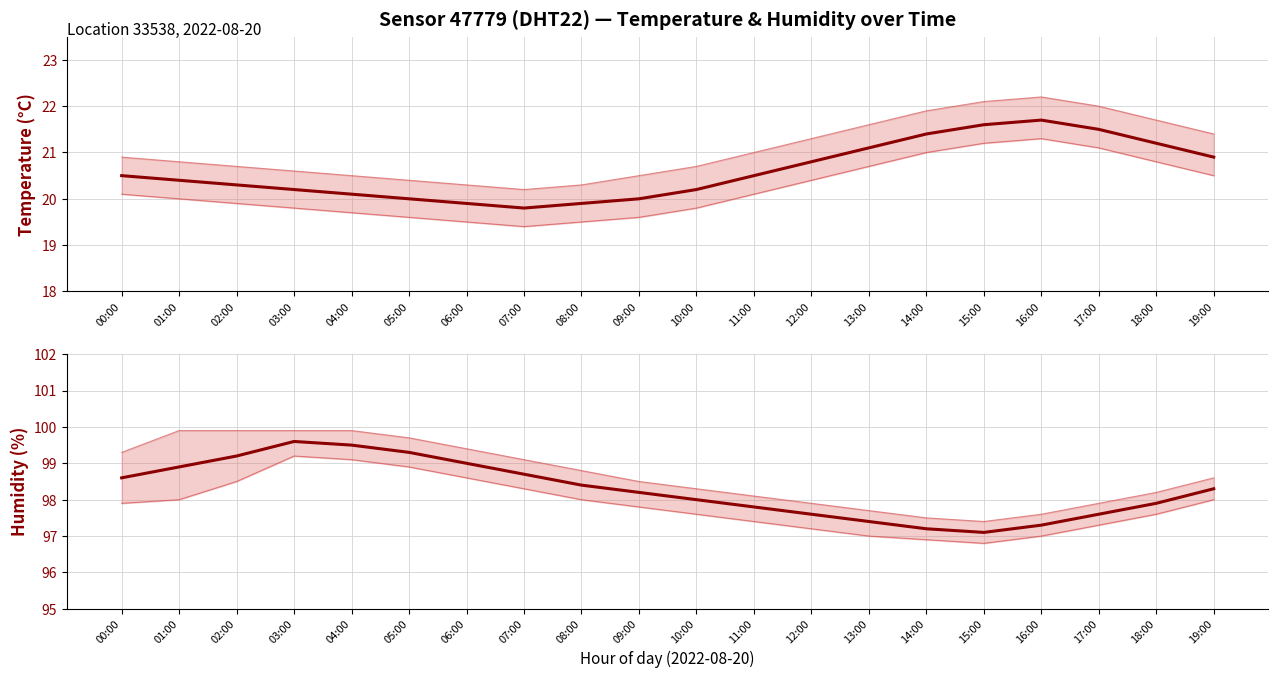

At which label does humidity reach its peak?

03:00